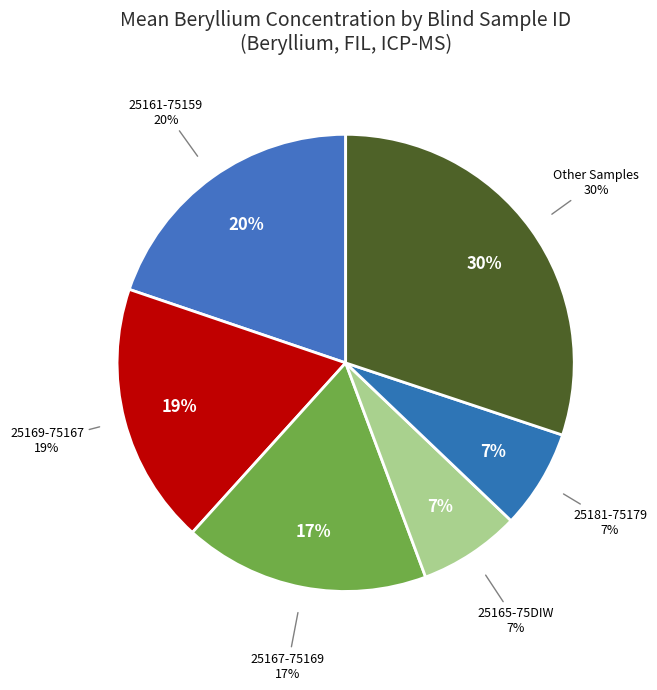

The 25165-75DIW slice represents 21% of the pie. True or false?

False